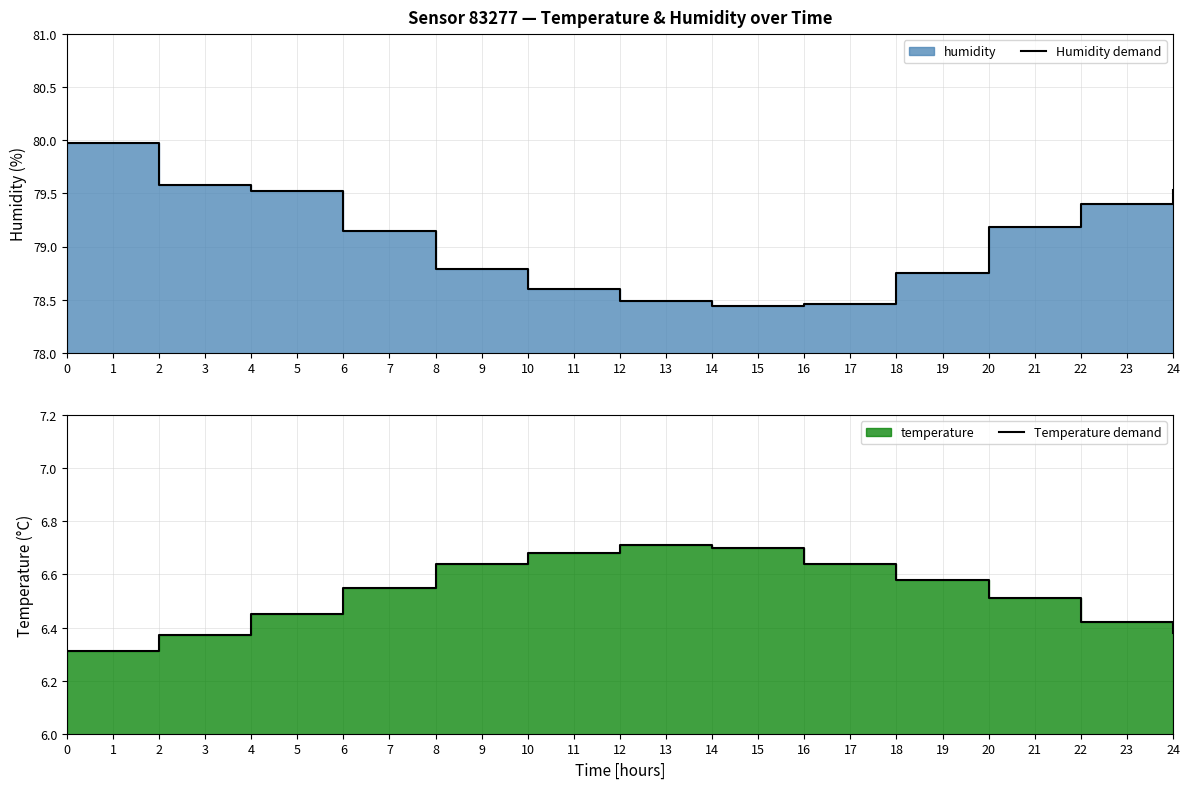

What is the greatest value displayed?

80.0